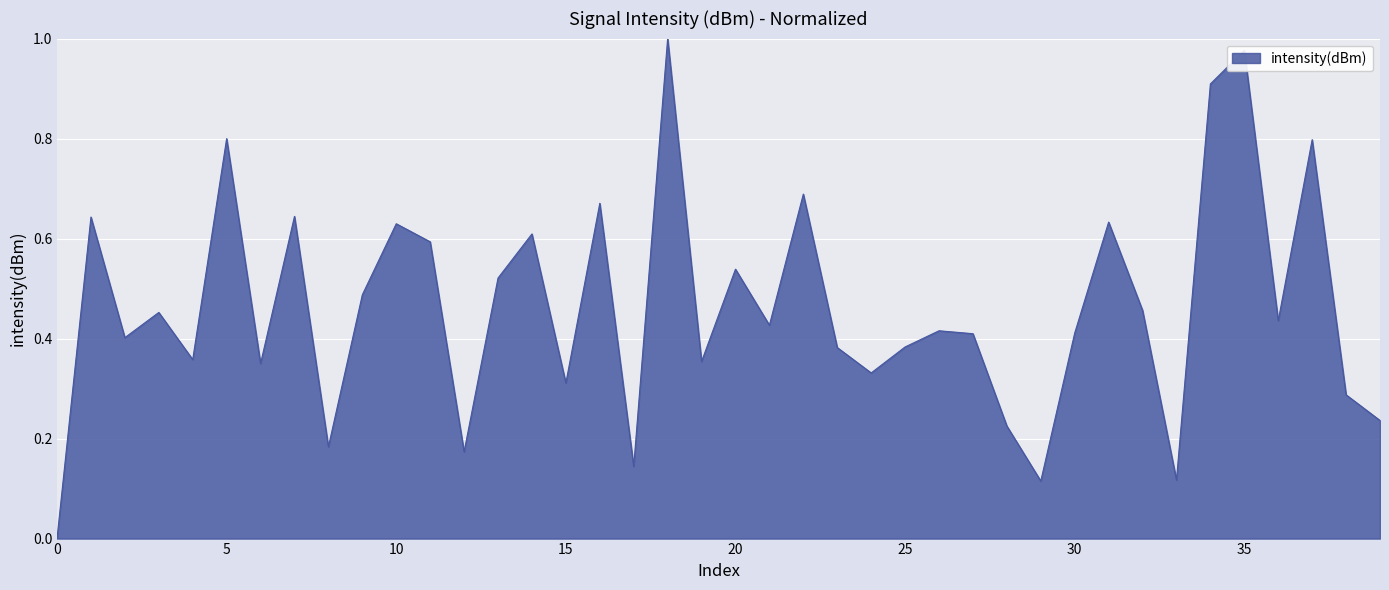

The value at 35 is 0.4. True or false?

False